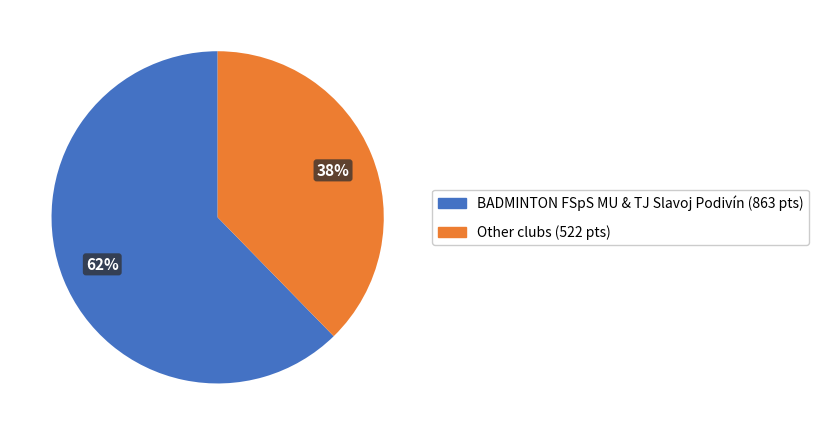

True or false: BADMINTON FSpS MU & TJ Slavoj Podivín (863 pts) accounts for 72% of the total.

False